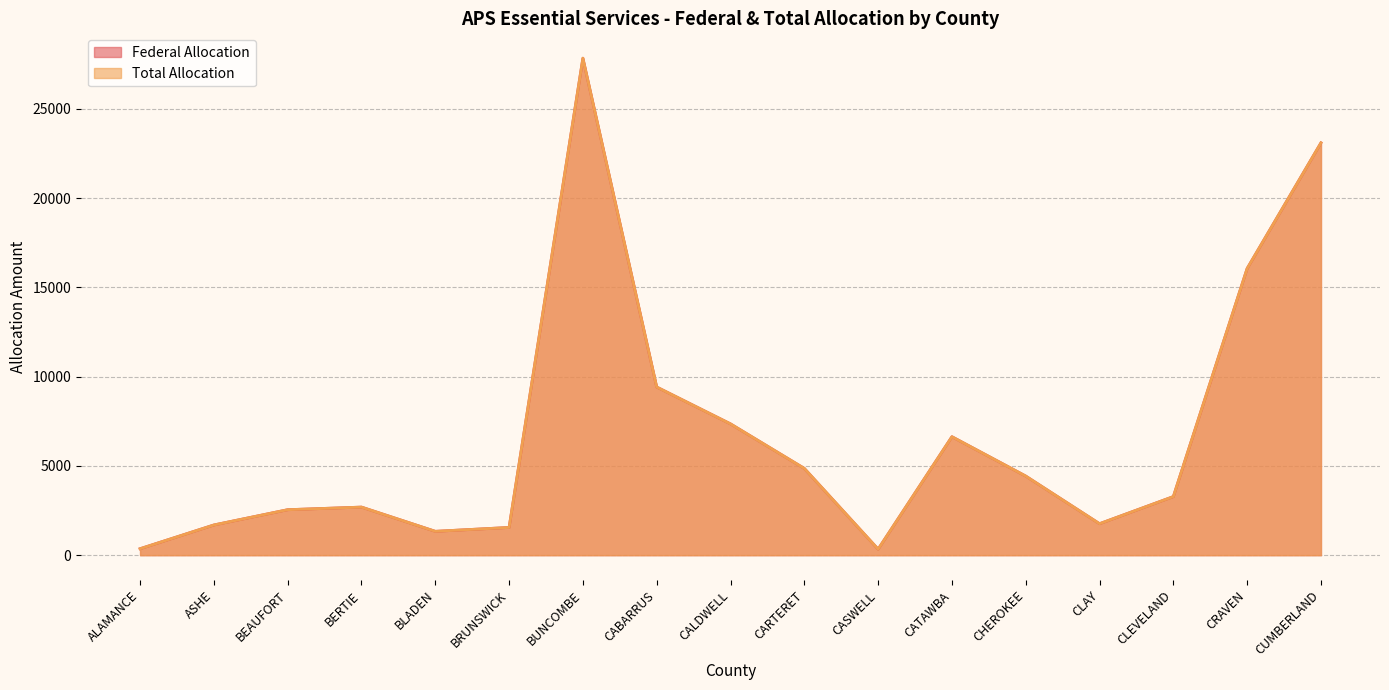

At how many categories does at least one series exceed 13708?

3